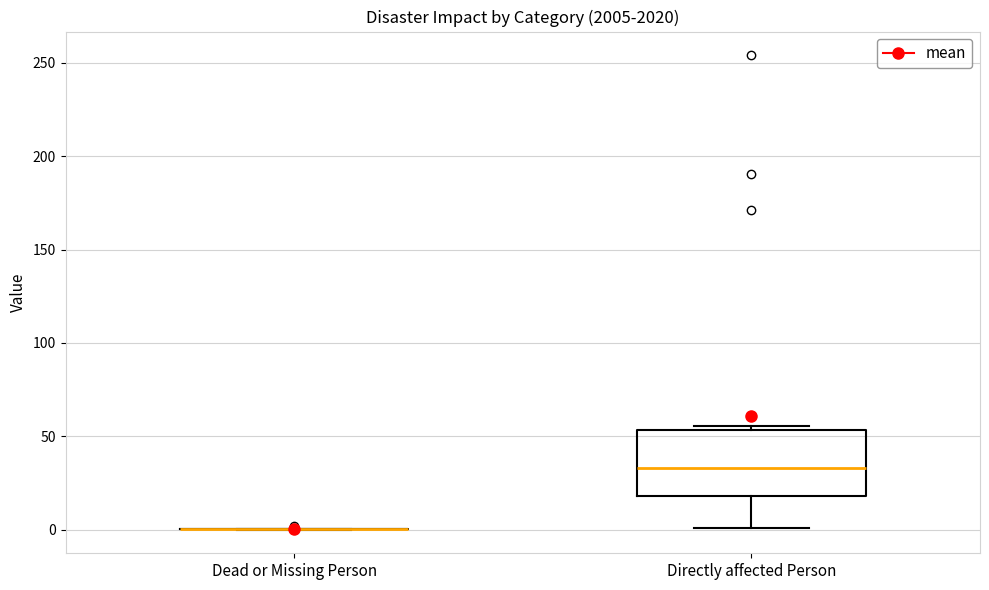

Which box is the tallest, from its lower edge to its upper edge?

Directly affected Person